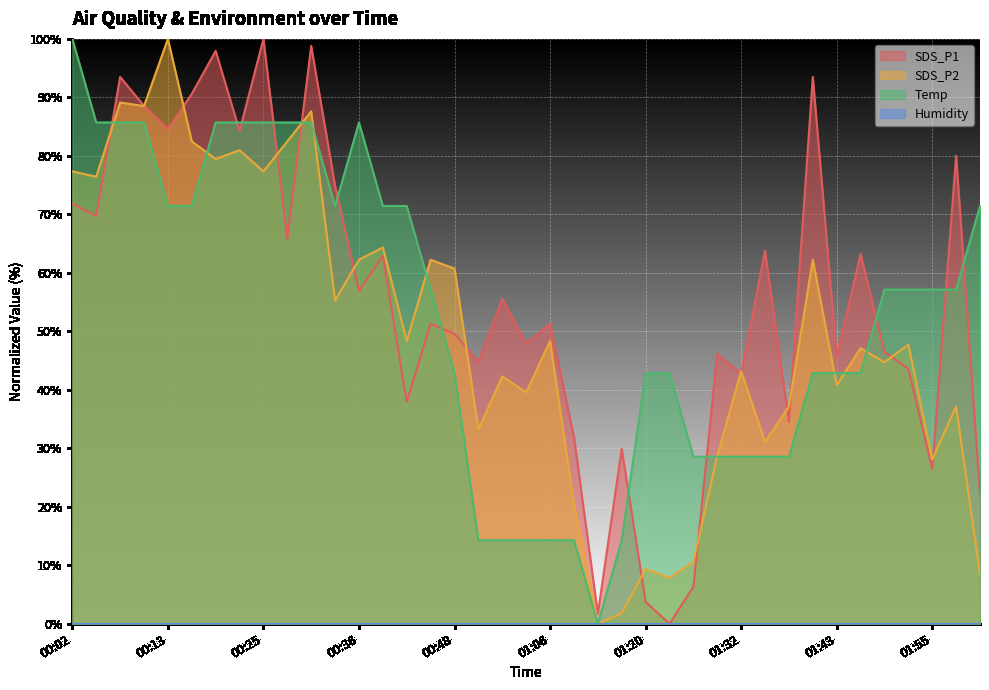

At which category is the sum across all series the highest?

00:31